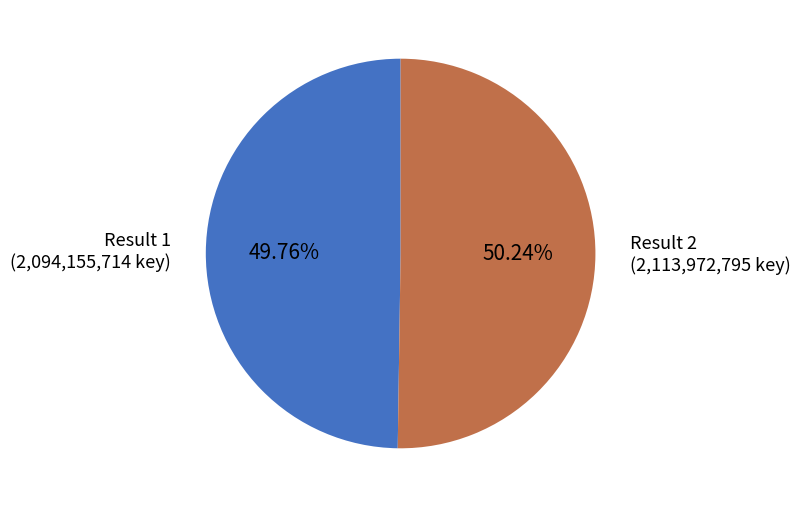

Is there a majority slice in this chart?

Yes